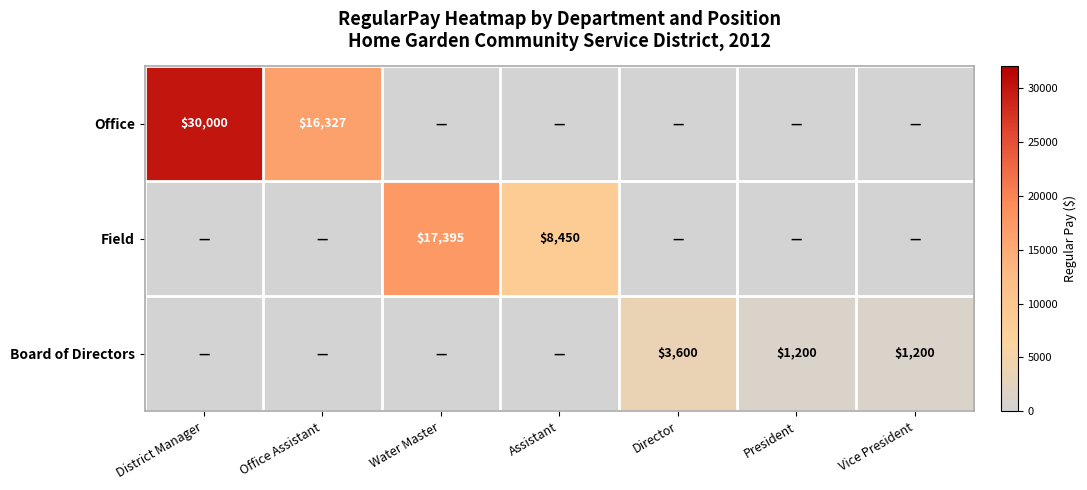

True or false: Board of Directors has a value of 1200 at President.

True